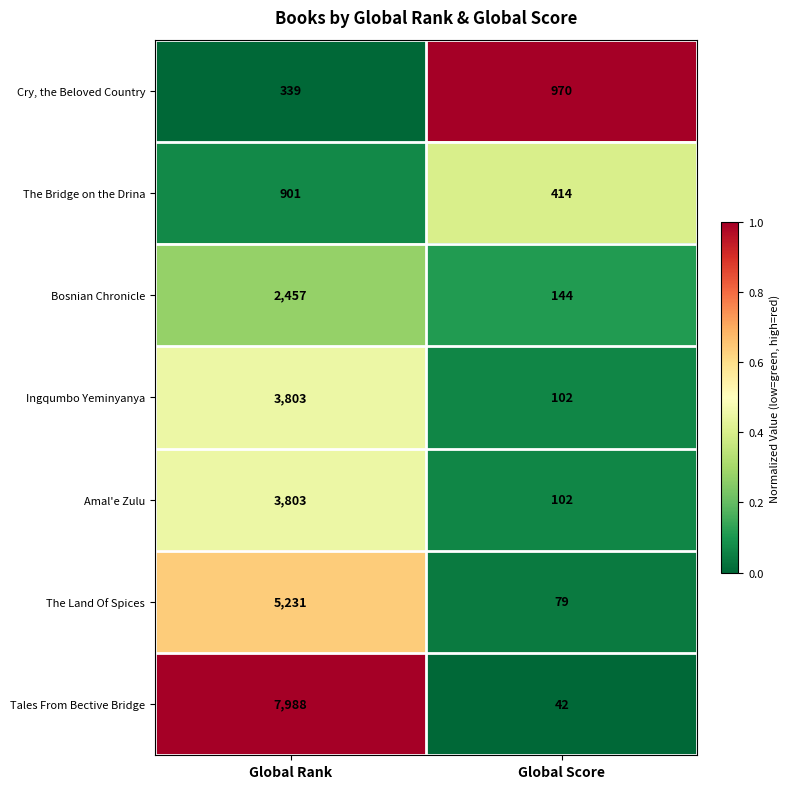

Is it true that Amal'e Zulu equals 6195 at Global Rank?

False